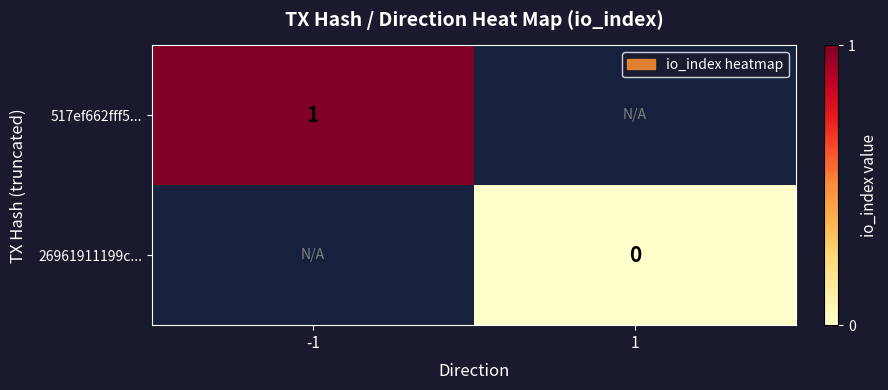

What is the greatest value displayed?

1.0